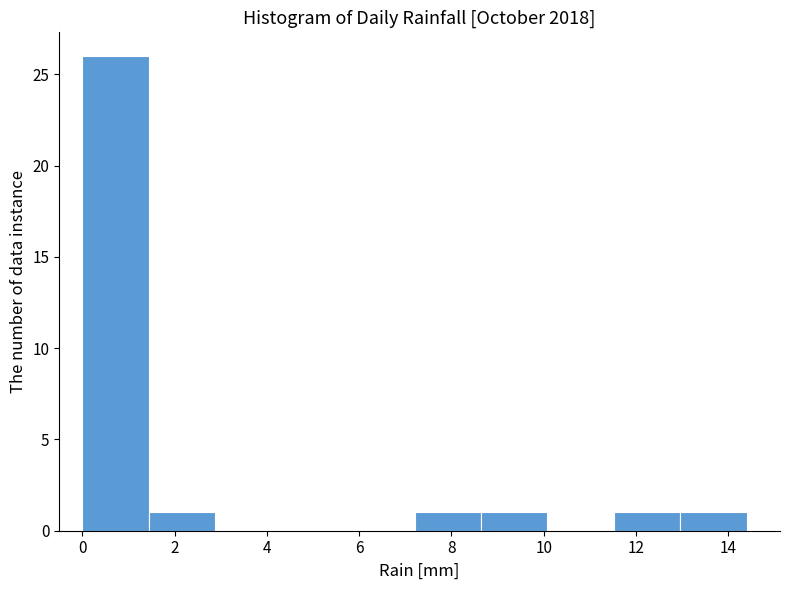

Reading left to right, list every bar in this chart as the range it spans on the x-axis followed by its height. Neither the bar edges nor the heights are printed on the chart, so give them approximately, as read against the axes.

0.00 to 1.44: 26
1.44 to 2.88: 1
2.88 to 4.32: 0
4.32 to 5.76: 0
5.76 to 7.20: 0
7.20 to 8.64: 1
8.64 to 10.08: 1
10.08 to 11.52: 0
11.52 to 12.96: 1
12.96 to 14.40: 1